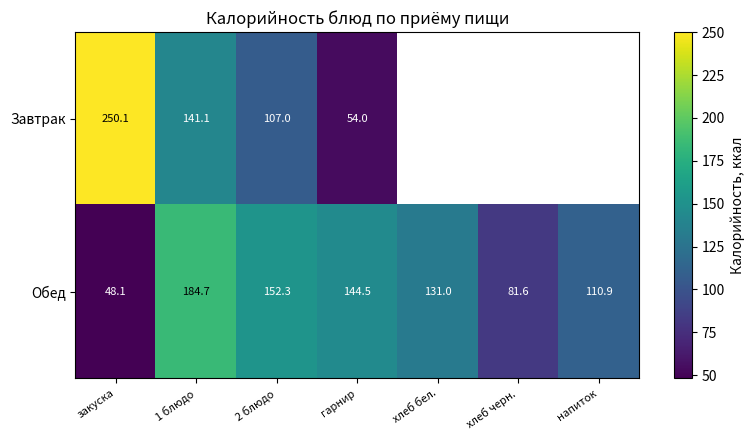

Is it true that Обед equals 131.0 at хлеб бел.?

True